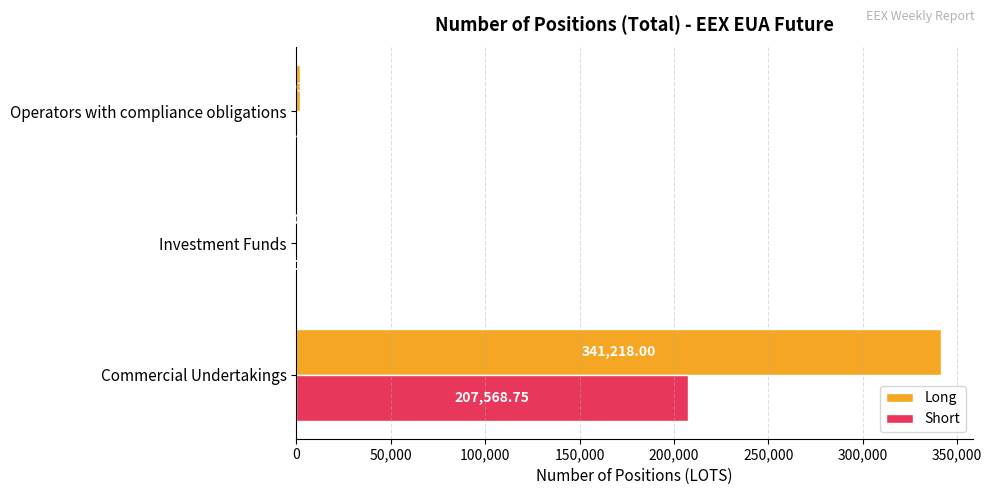

What is the sum of all Short values?

207599.8